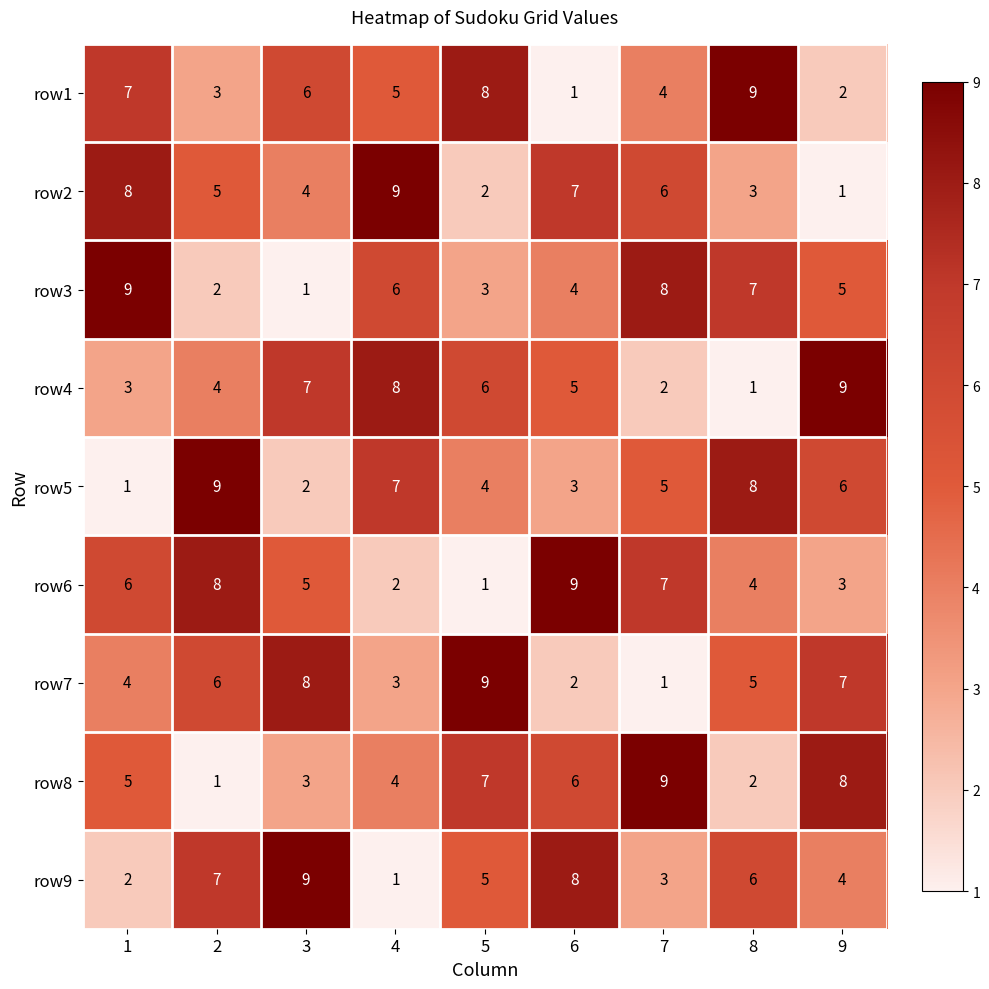

What is the approximate value of row1 at 7?

4